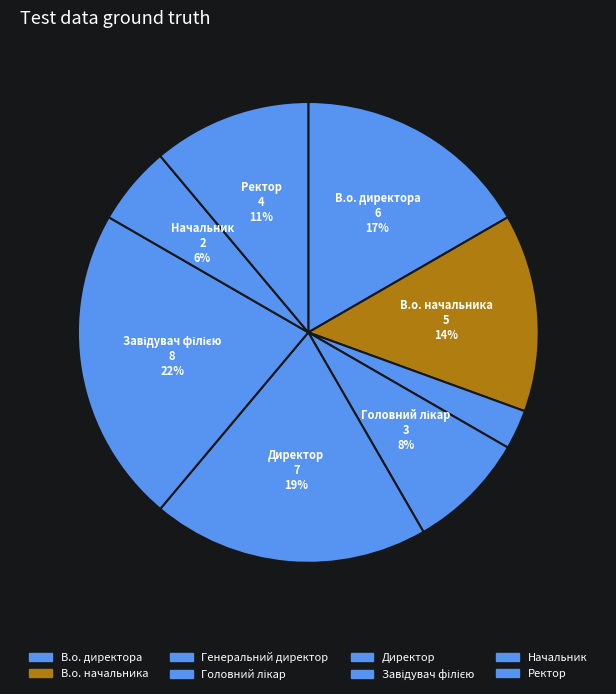

The Генеральний директор slice represents 1% of the pie. True or false?

False